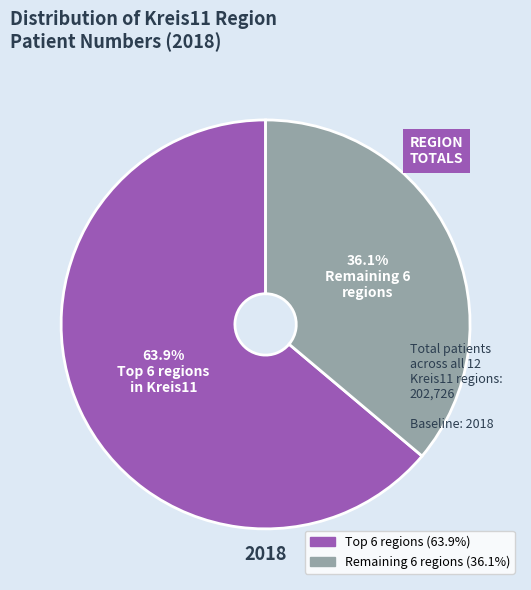

Does any single category account for the majority?

Yes